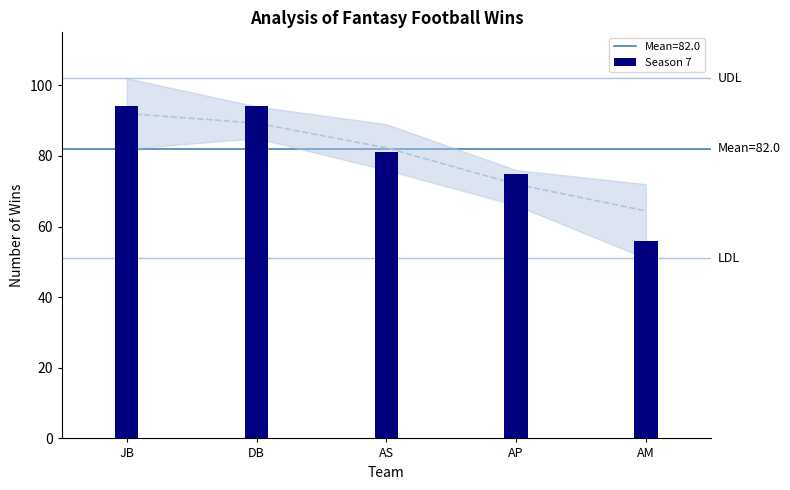

Is it true that Season 5 equals 115 at 3?

False